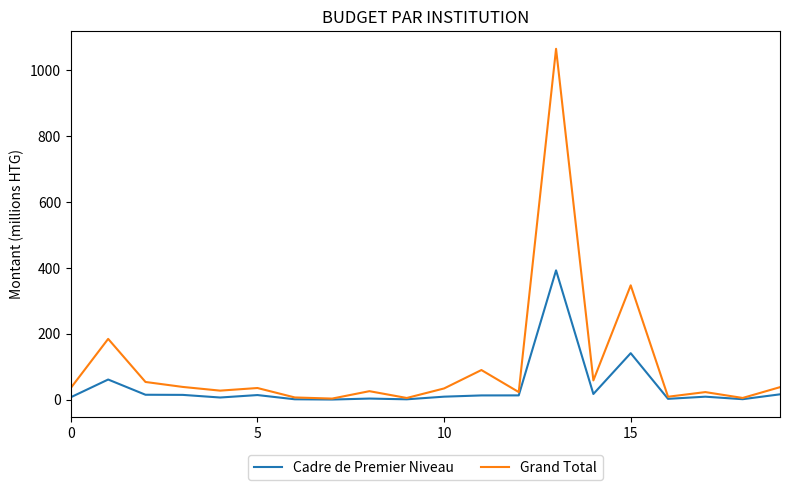

What is the difference between the maximum and minimum values in the Grand Total series?

1062.2